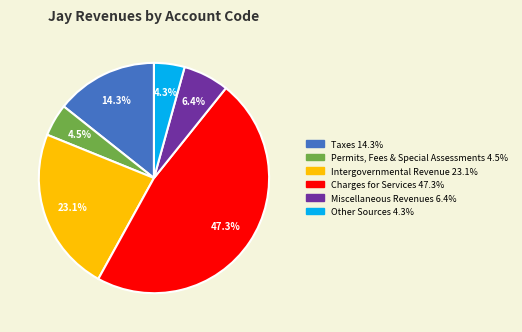

Is it true that Miscellaneous Revenues is 1% of the pie?

False